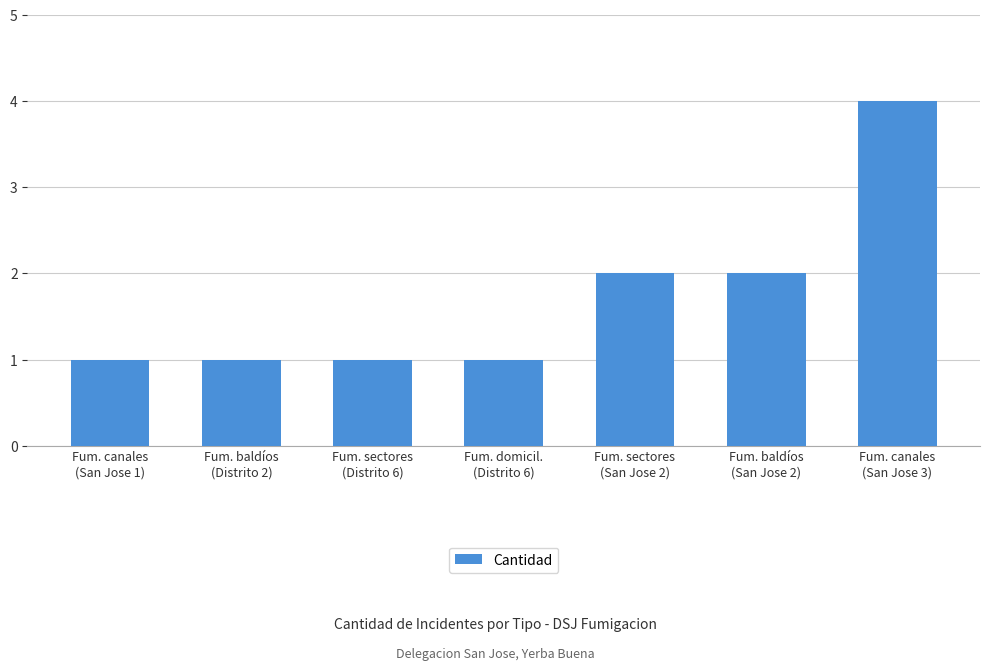

What is the sum of the values at Fum. canales
(San Jose 1) and Fum. canales
(San Jose 3)?

5